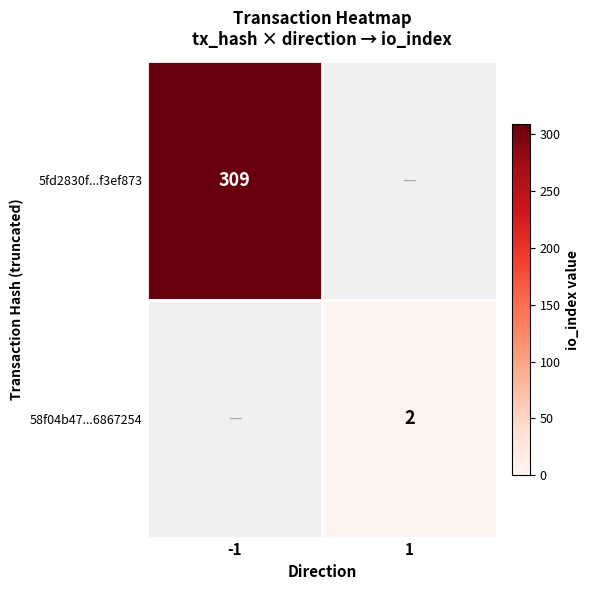

True or false: 5fd2830f...f3ef873 has a value of 309 at -1.

True